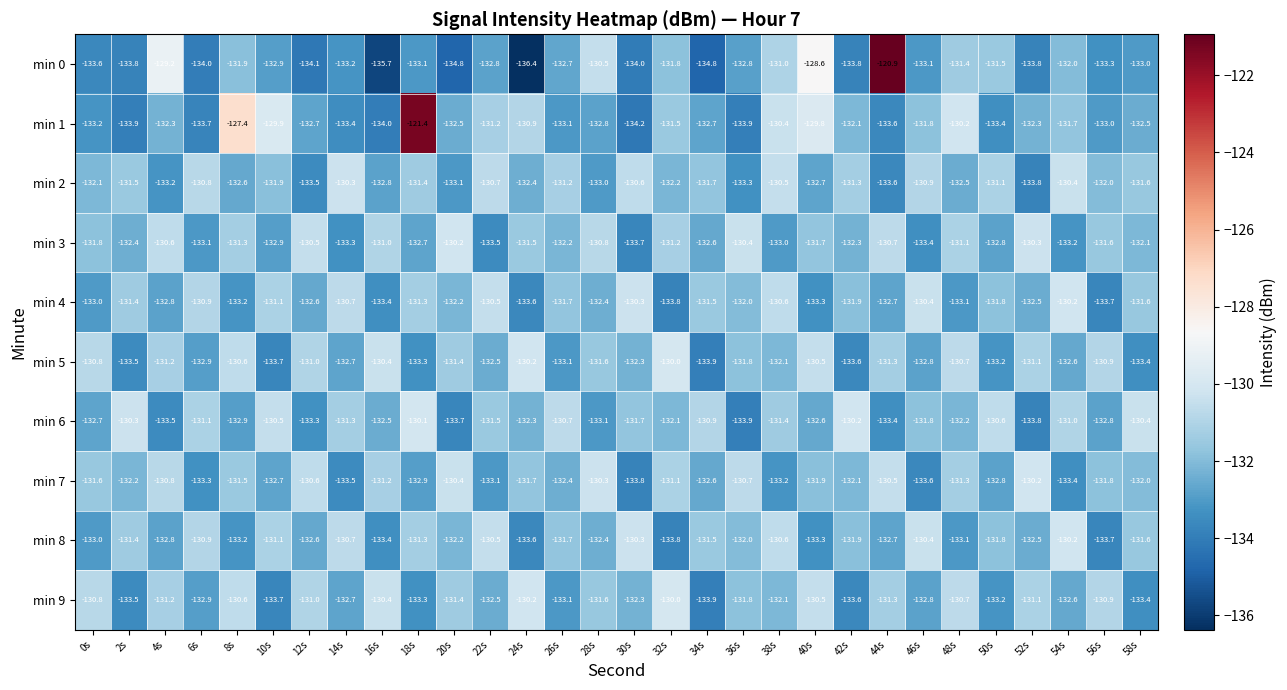

Which category has the highest value in the min 1 series?

18s